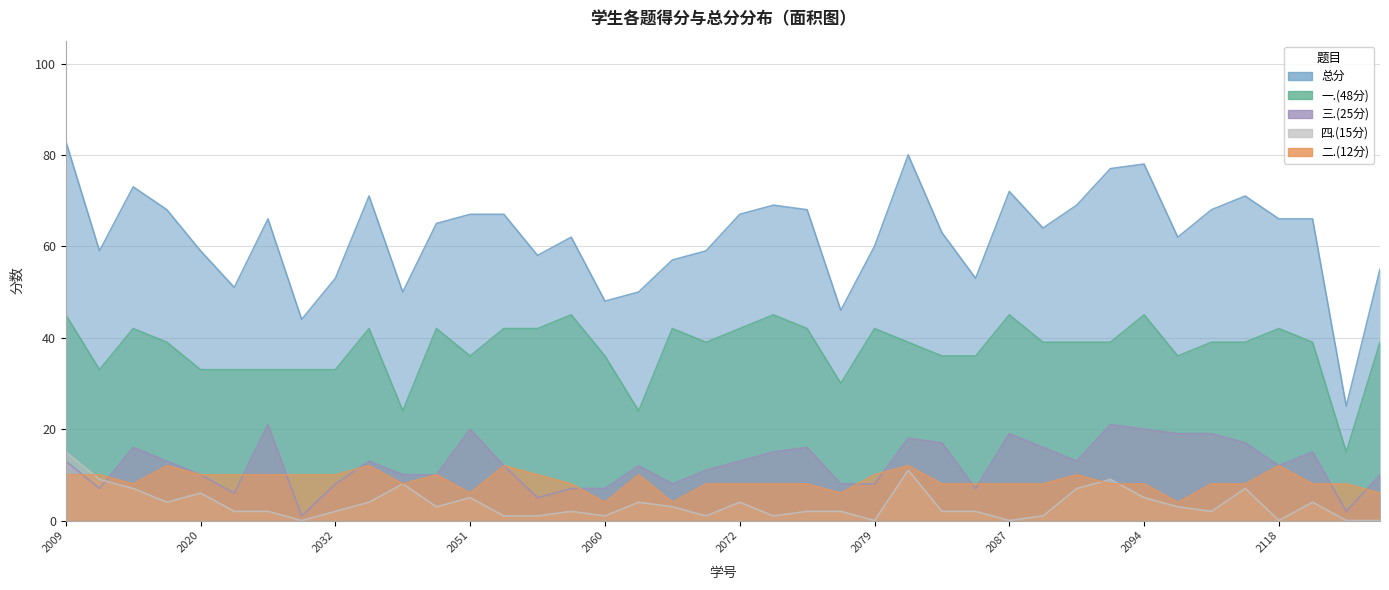

What is the difference between the highest and lowest values at 2022122080?

69